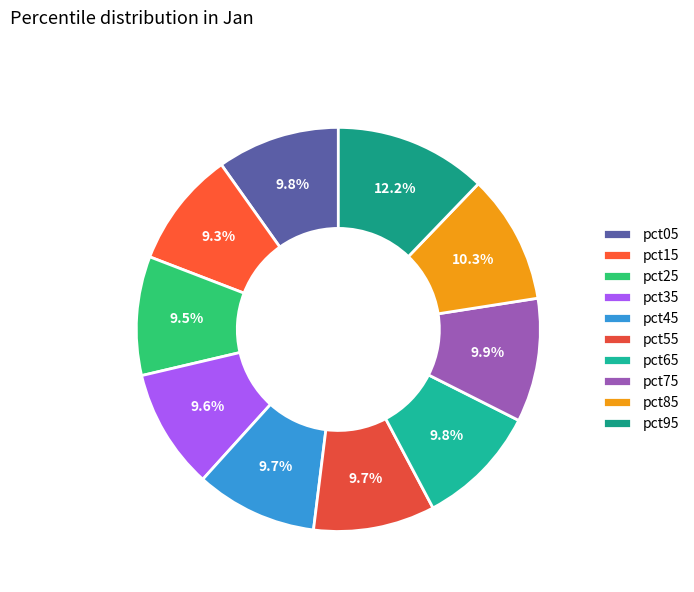

Is the sum of pct75 and pct45 greater than half?

No